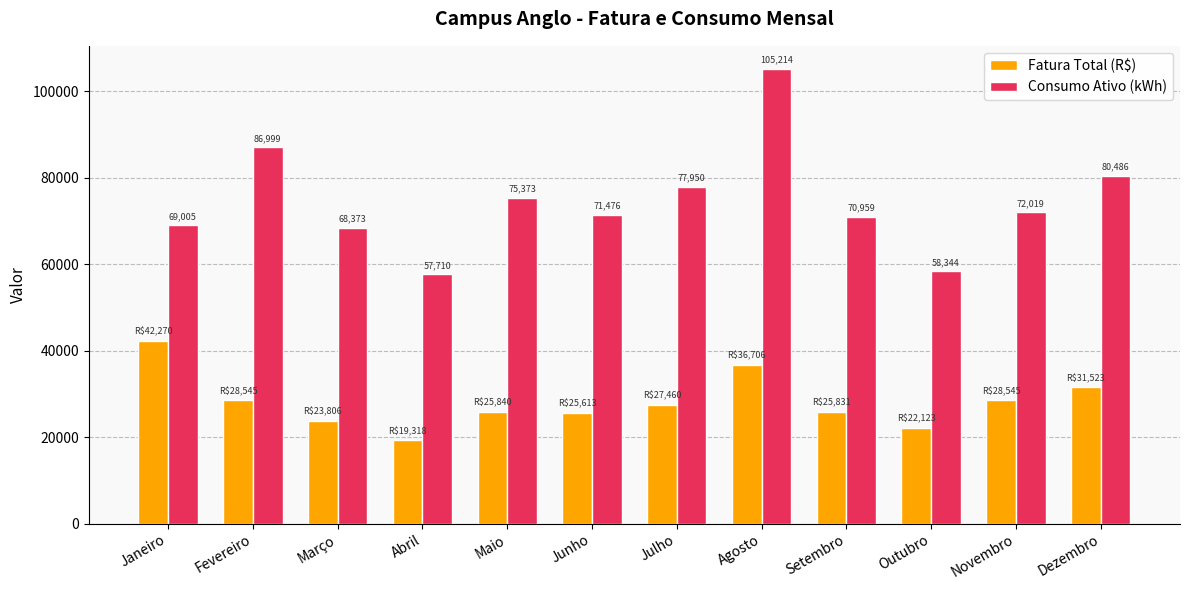

What is the value of the Consumo Ativo (kWh) bar at the 4th from the left?

57710.0